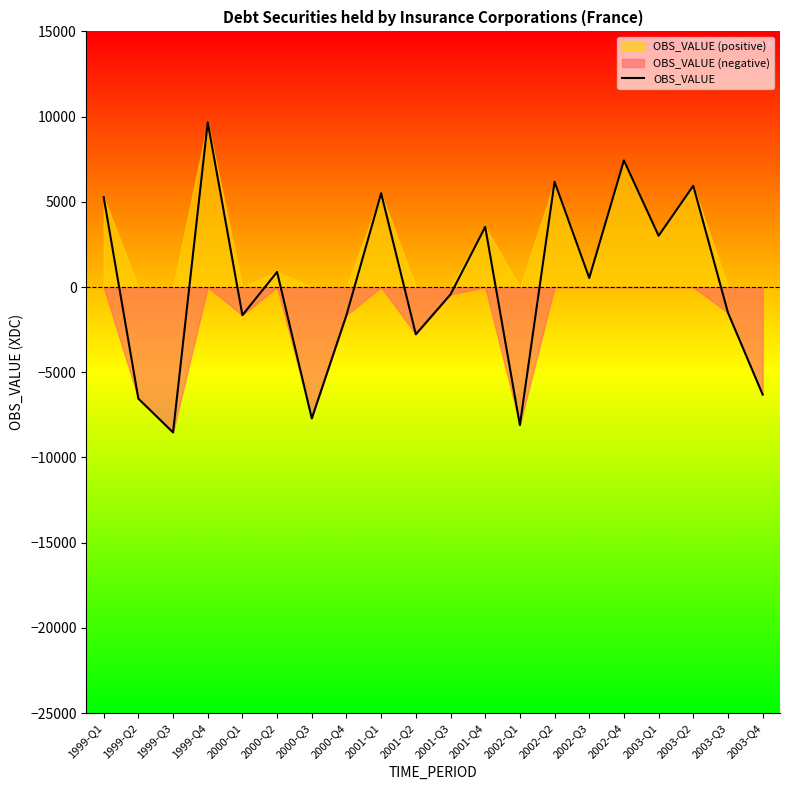

Where is the data nearest to the value 567?

2002-Q3